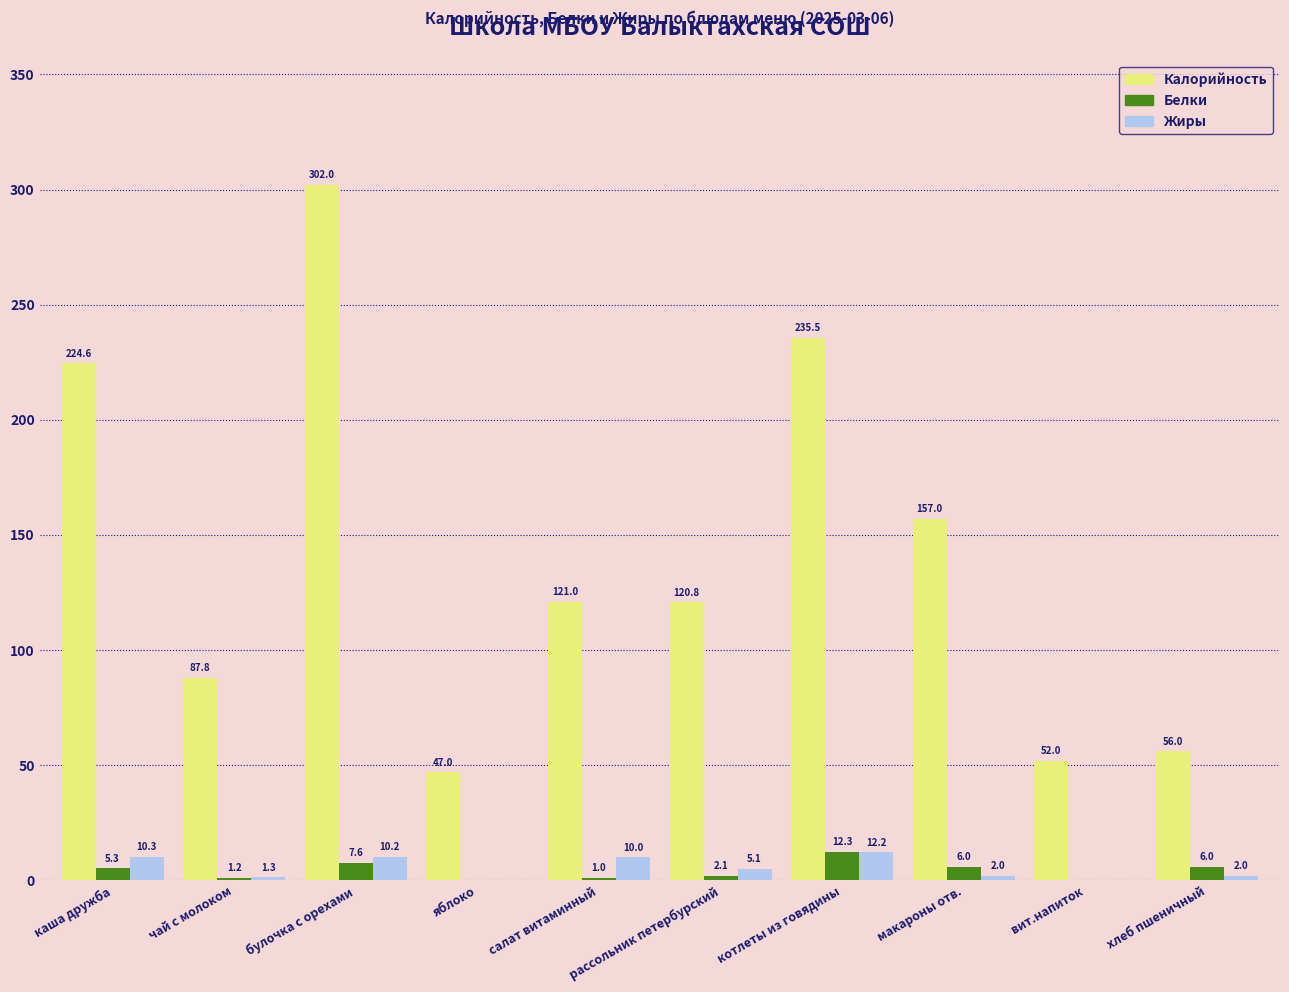

At which category is the sum across all series the highest?

булочка с орехами